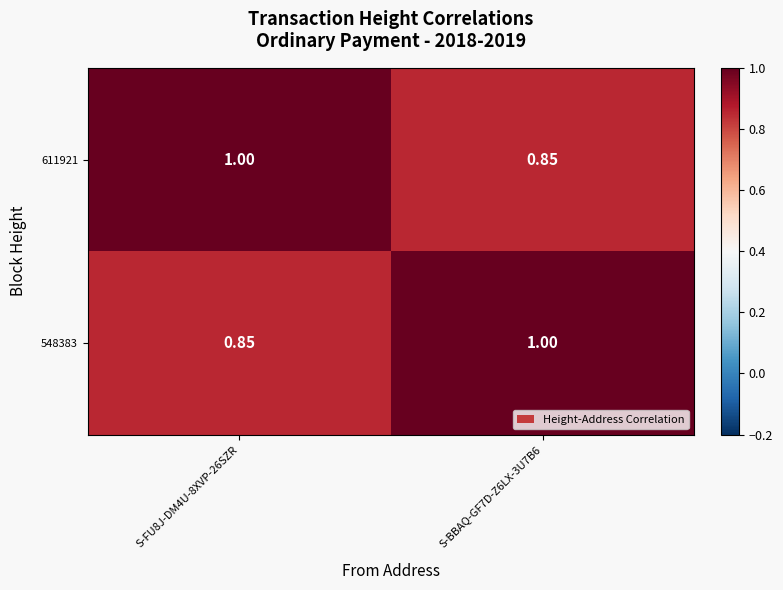

Count the number of categories in the chart.

2